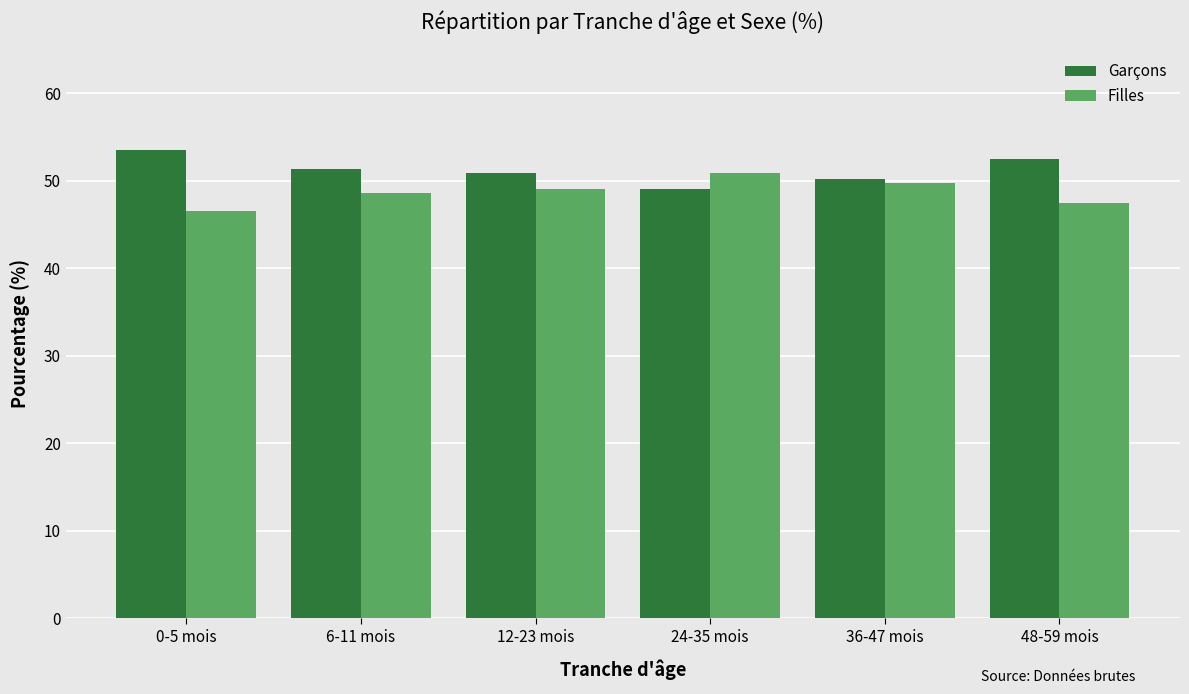

At how many categories does at least one series exceed 48?

6